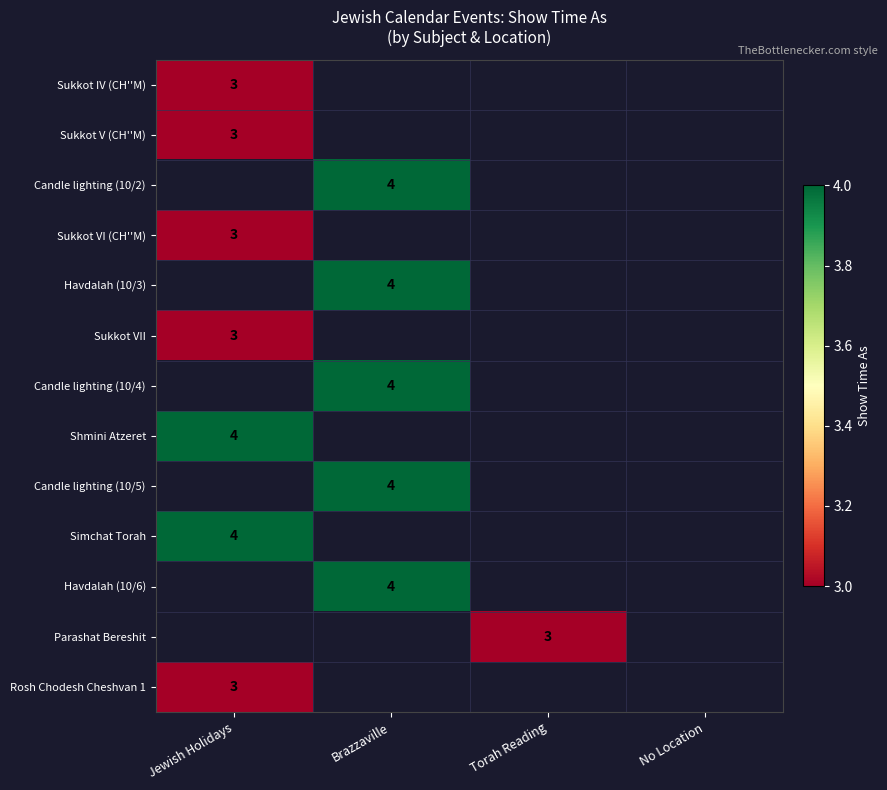

Is it true that Parashat Bereshit equals 3 at Torah Reading?

True